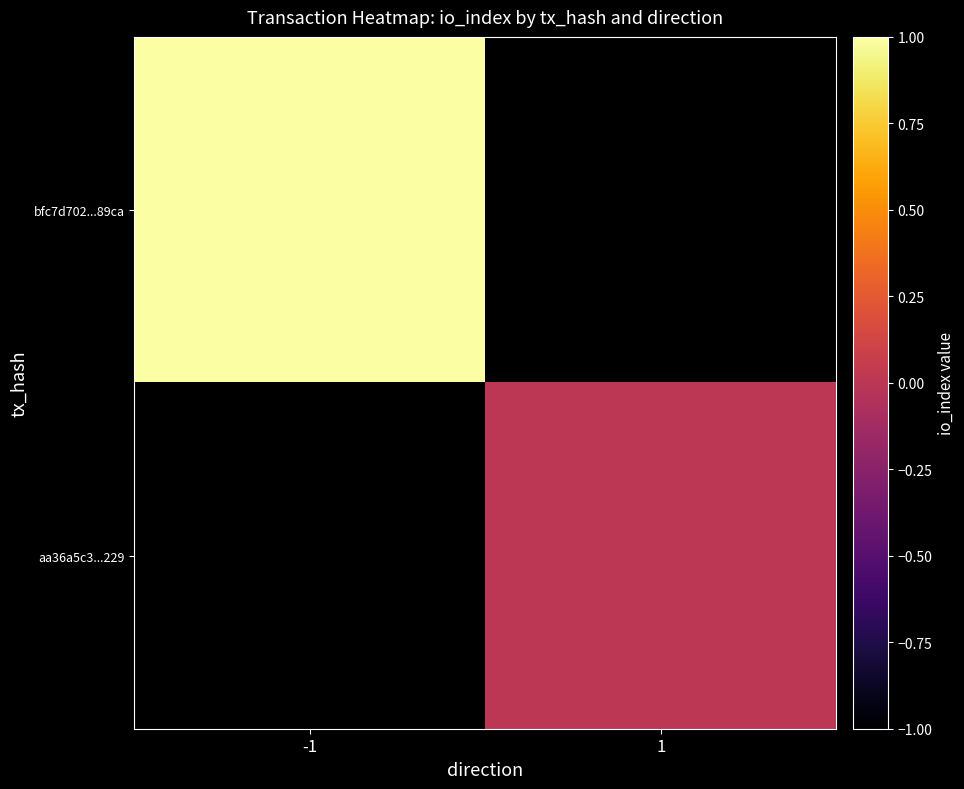

Count the number of categories in the chart.

2